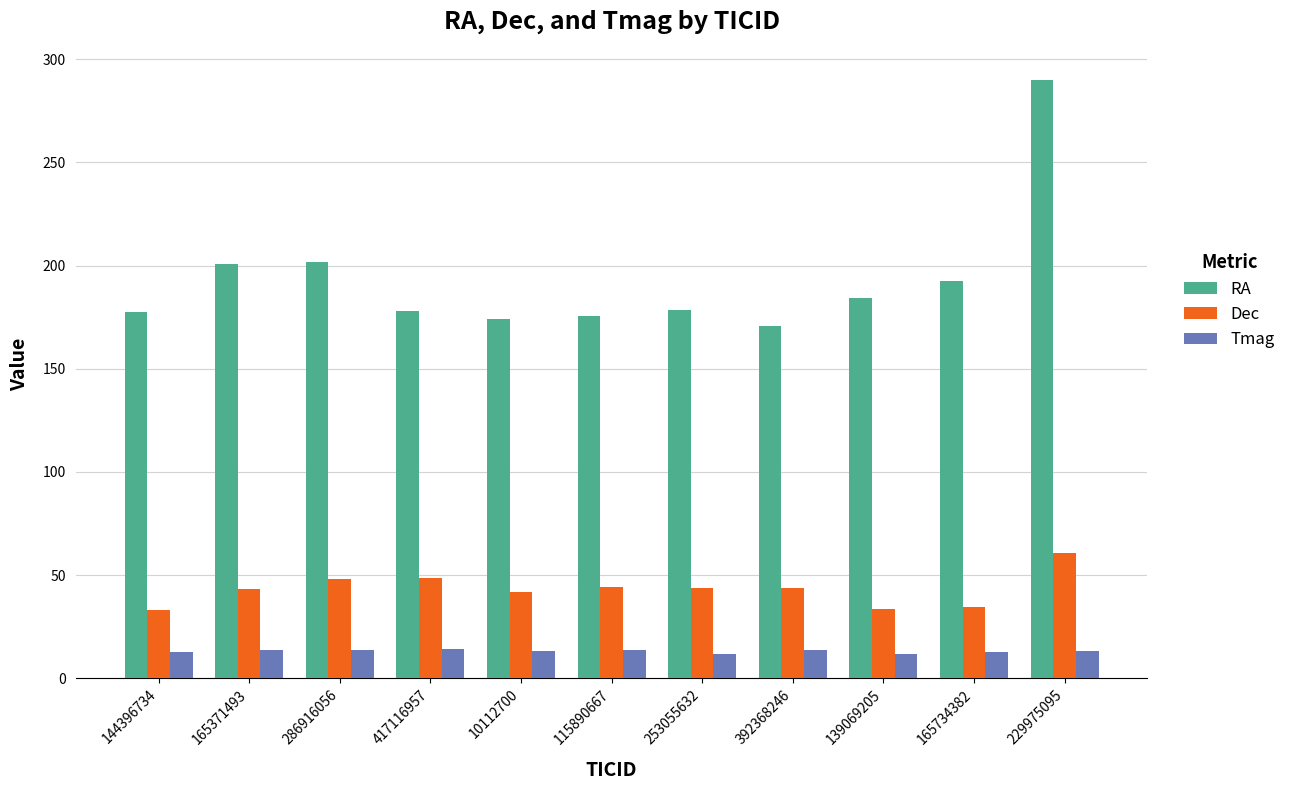

Which series has the largest total across all categories?

RA